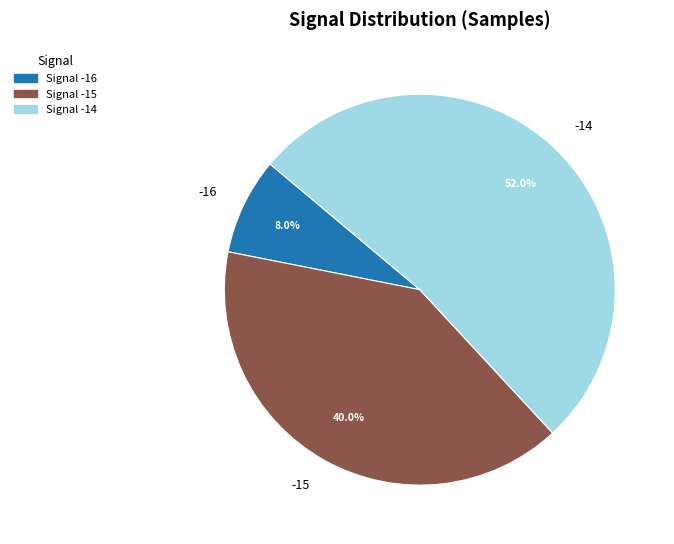

Between -15 and -16, which is larger?

-15